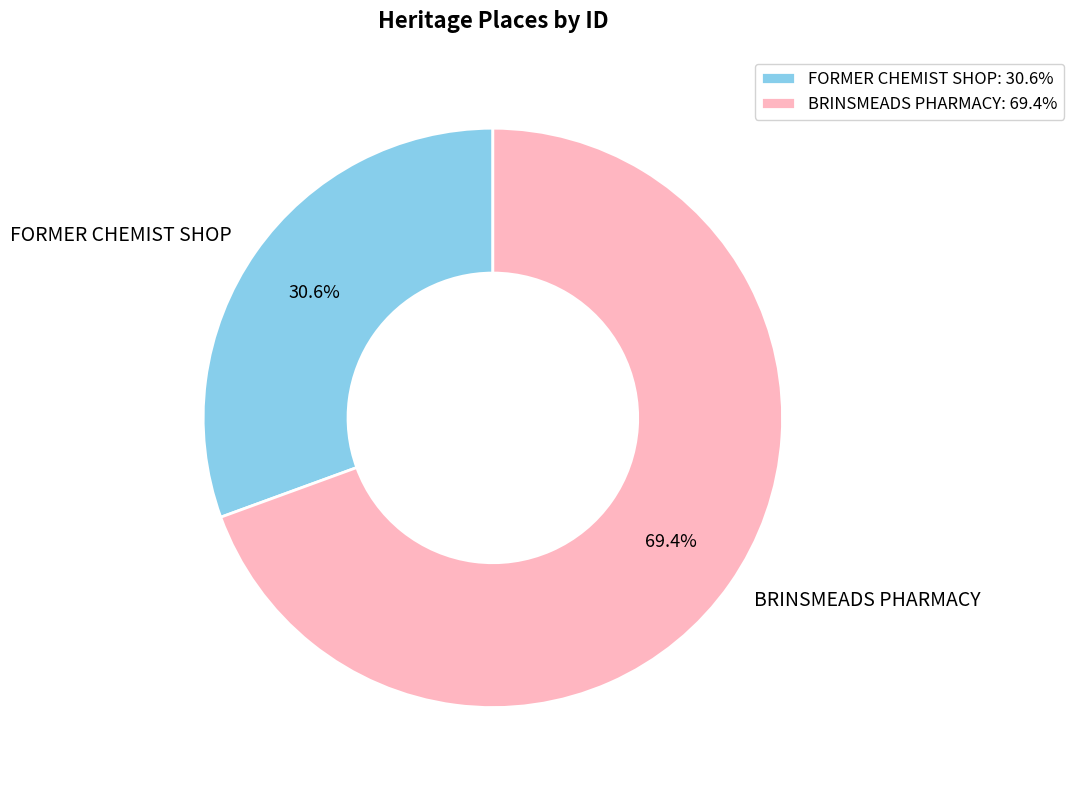

Count the number of slices in the pie.

2